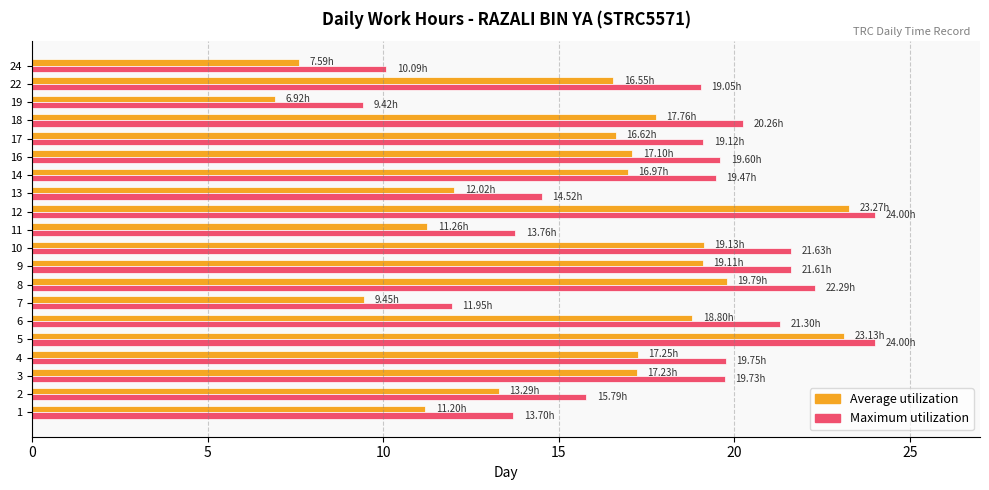

Which series has the largest range (max minus min)?

Average utilization